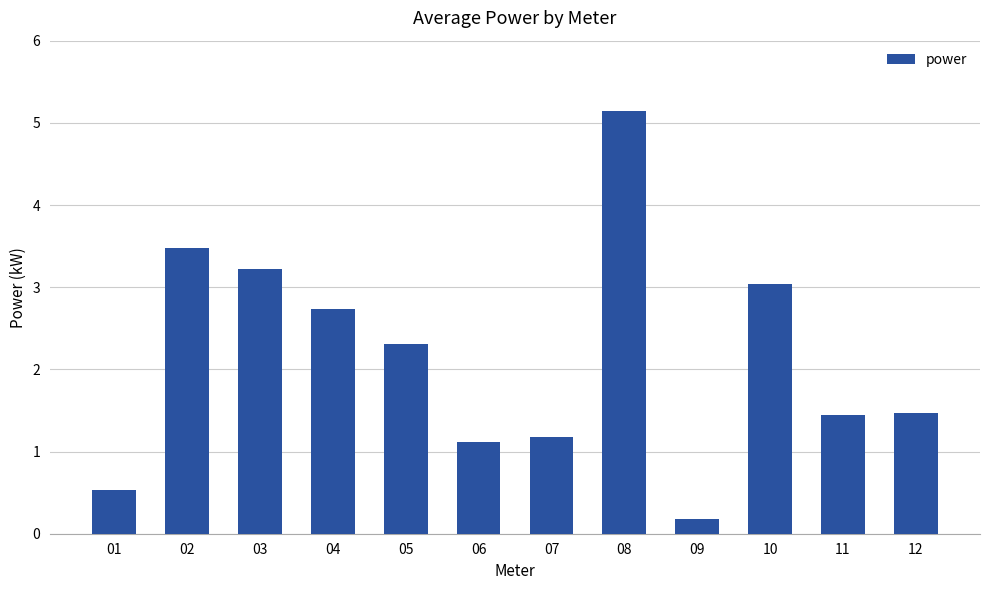

What is the ratio of the value at 11 to the value at 03?

0.5